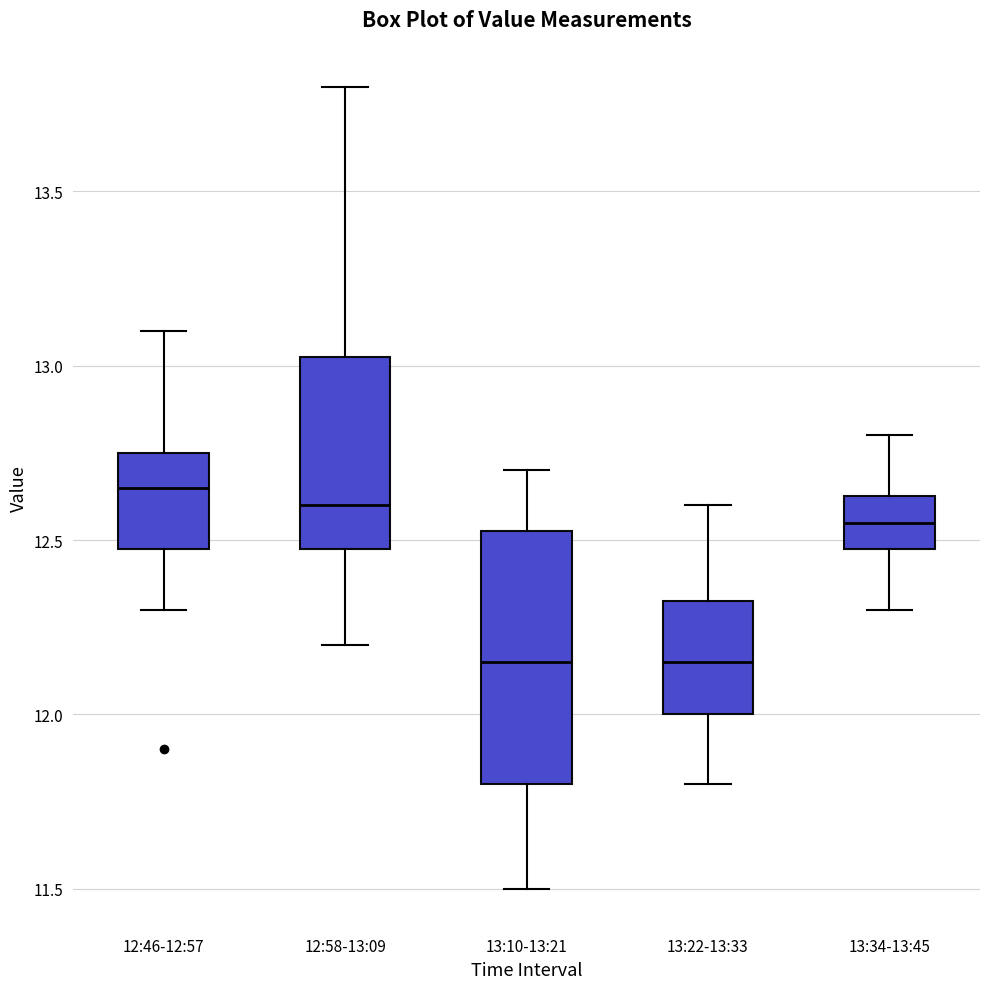

Where does the upper whisker of the box for 12:46-12:57 end on the y-axis? The values are not printed on the chart, so give them approximately, as read against the axis.

13.10